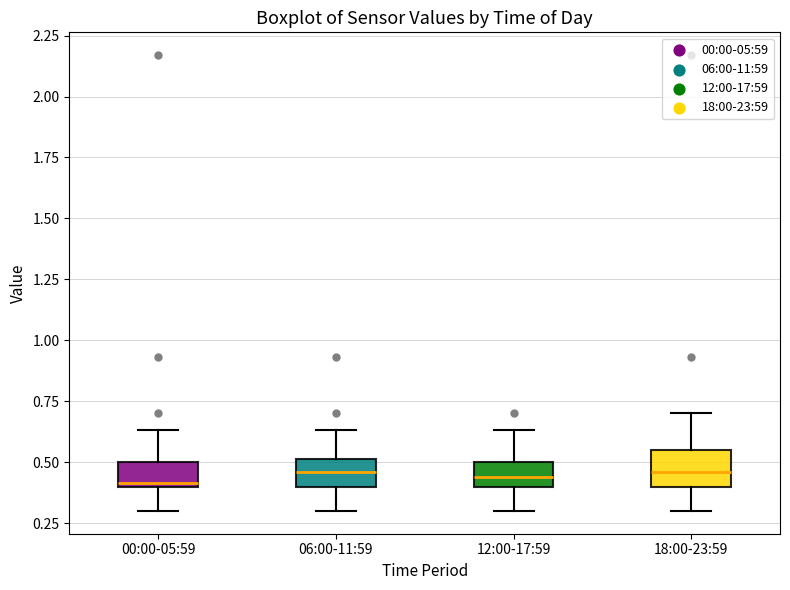

Where does the lower whisker of the box for 06:00-11:59 end on the y-axis? The values are not printed on the chart, so give them approximately, as read against the axis.

0.30